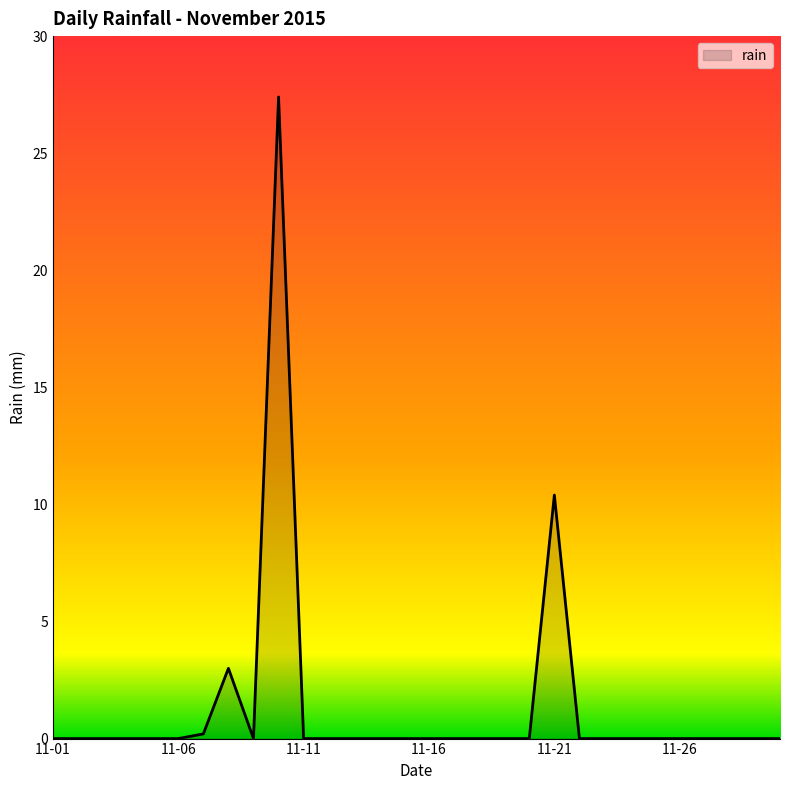

What is the difference between the maximum and minimum values?

27.4